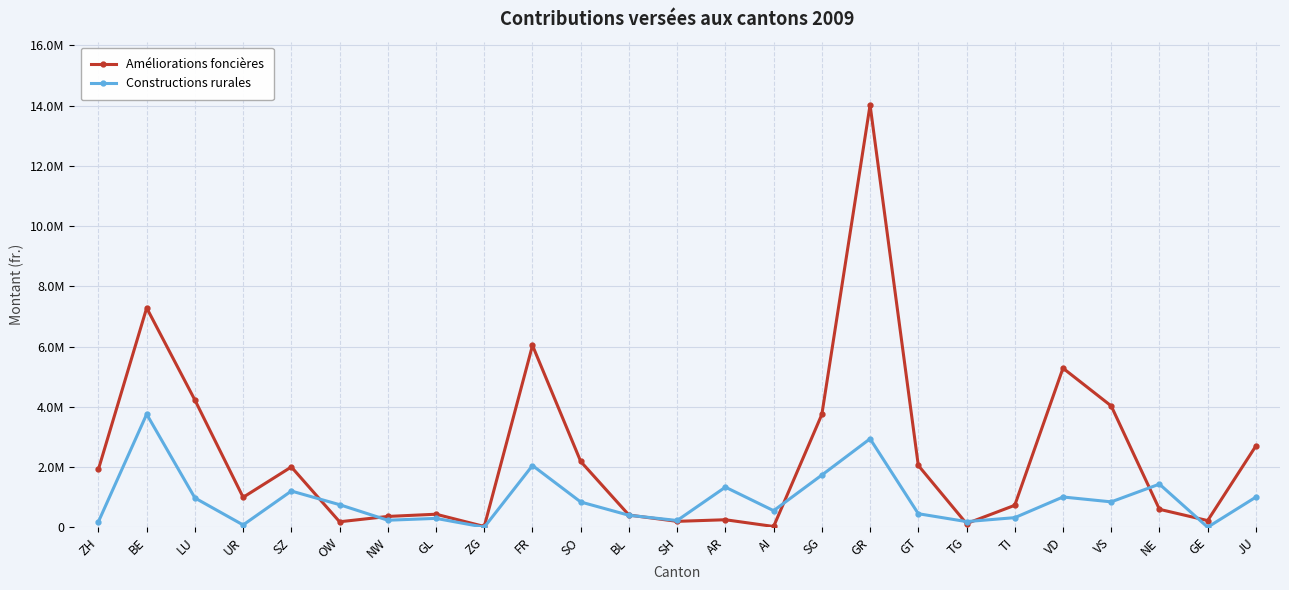

Does the chart have visible grid lines?

Yes